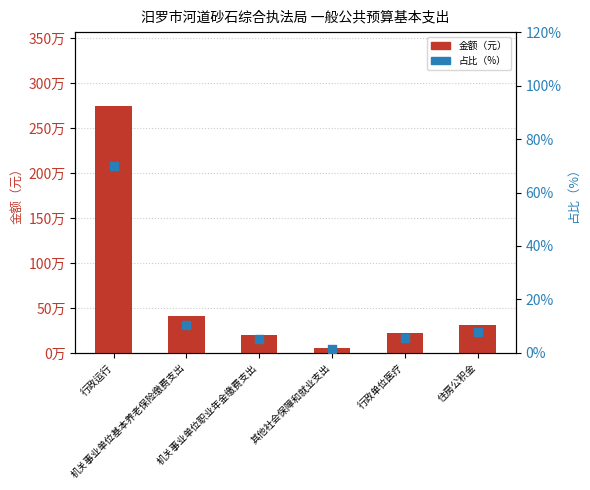

Is the value of 金额（元） at 行政单位医疗 greater than the value of 占比（%） at 其他社会保障和就业支出?

Yes